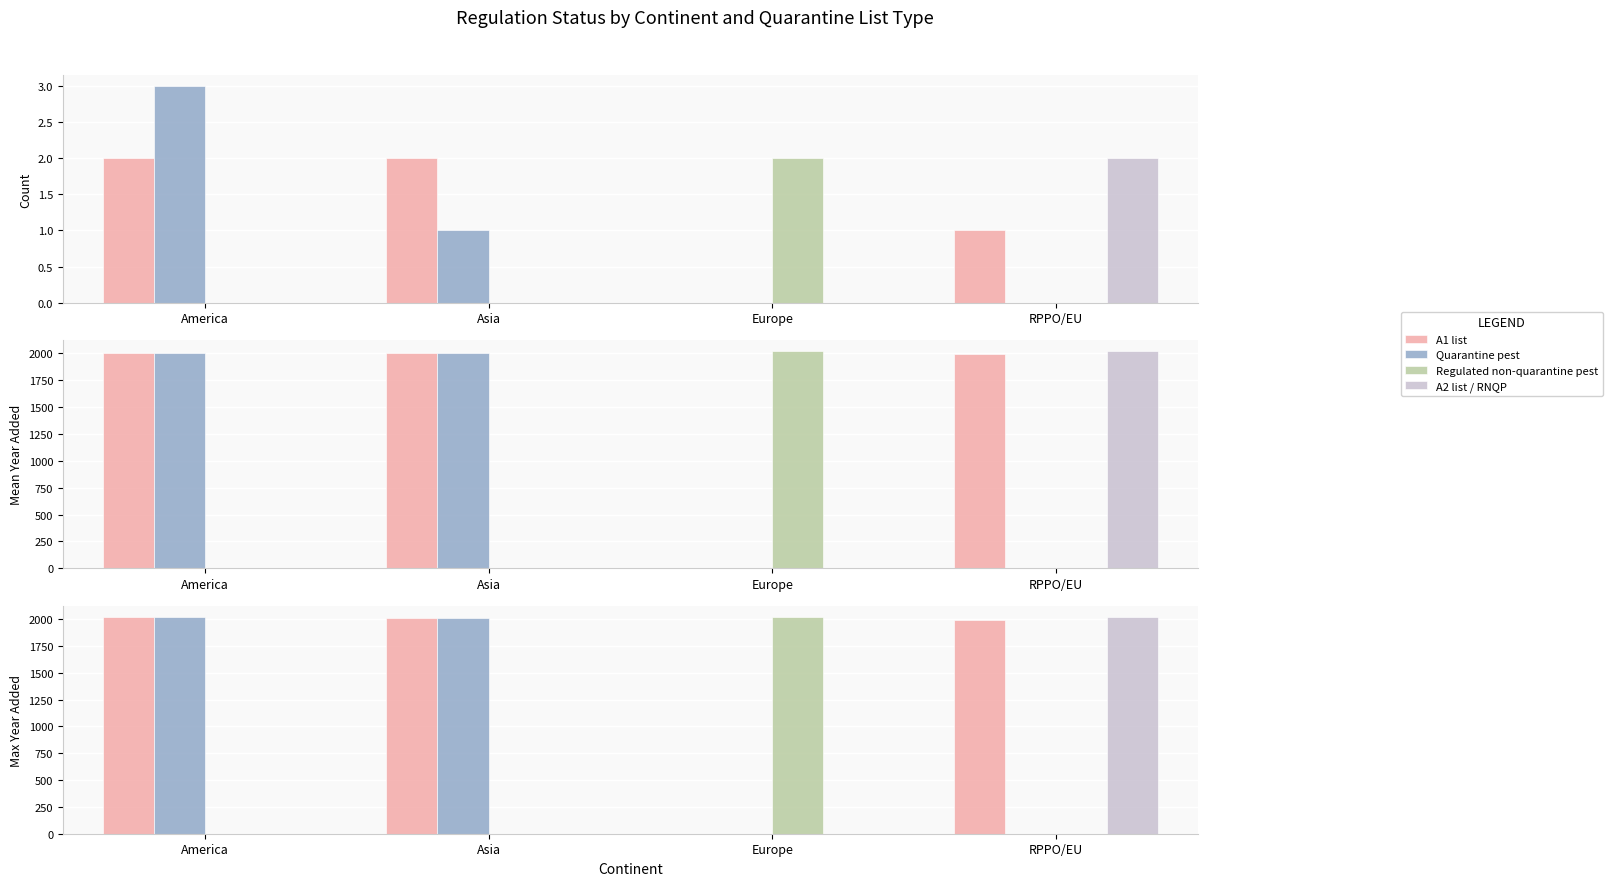

What is the label of the 1st bar from the left?

America